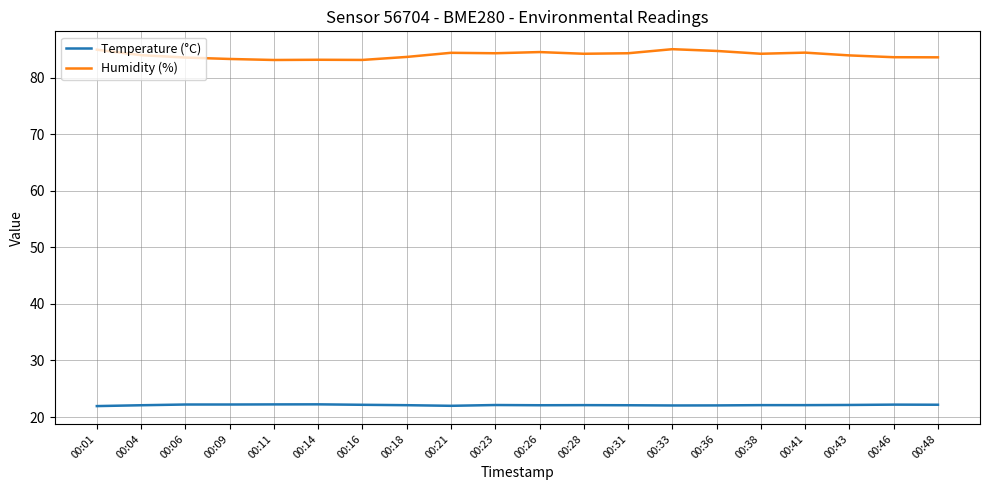

What is the difference between the Temperature (°C) values at 00:18 and 00:06?

0.1